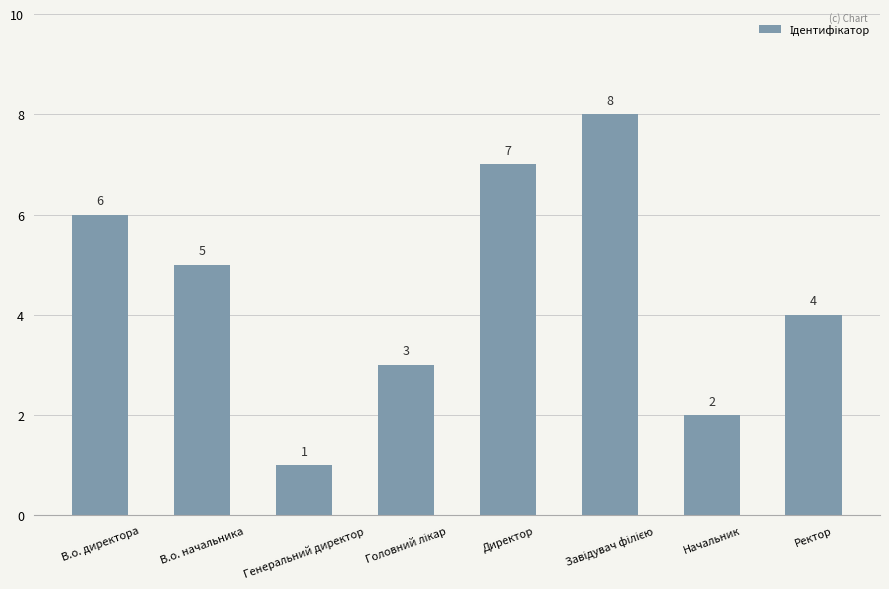

At which label is the value closest to 4?

Ректор